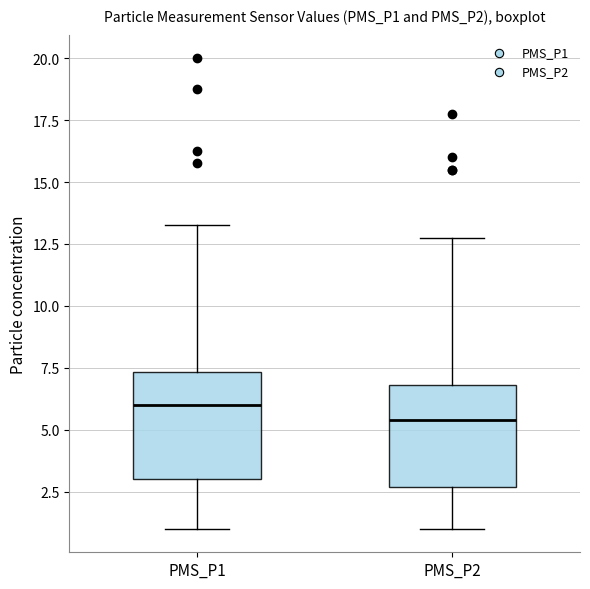

Reading left to right, transcribe this box plot: for each box, give where its median line is, the range the box spans, and where its two whiskers end, as read against the y-axis. The values are not printed on the chart, so give them approximately, as read against the axis.

PMS_P1: median 6.0, box 3.0 to 7.5, whiskers 1.0 to 13.5
PMS_P2: median 5.5, box 2.5 to 7.0, whiskers 1.0 to 13.0